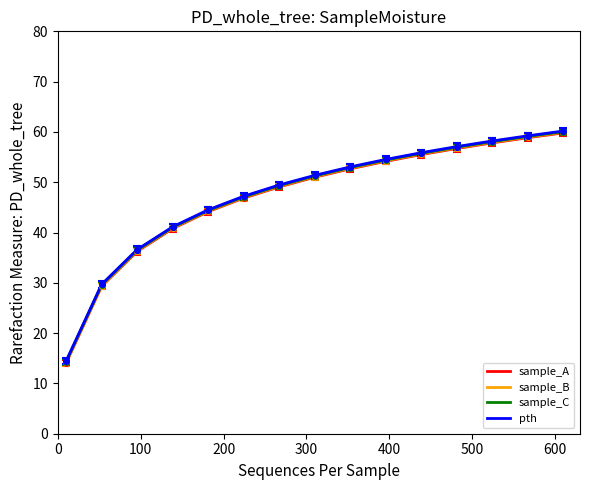

Which series has the largest range (max minus min)?

sample_A